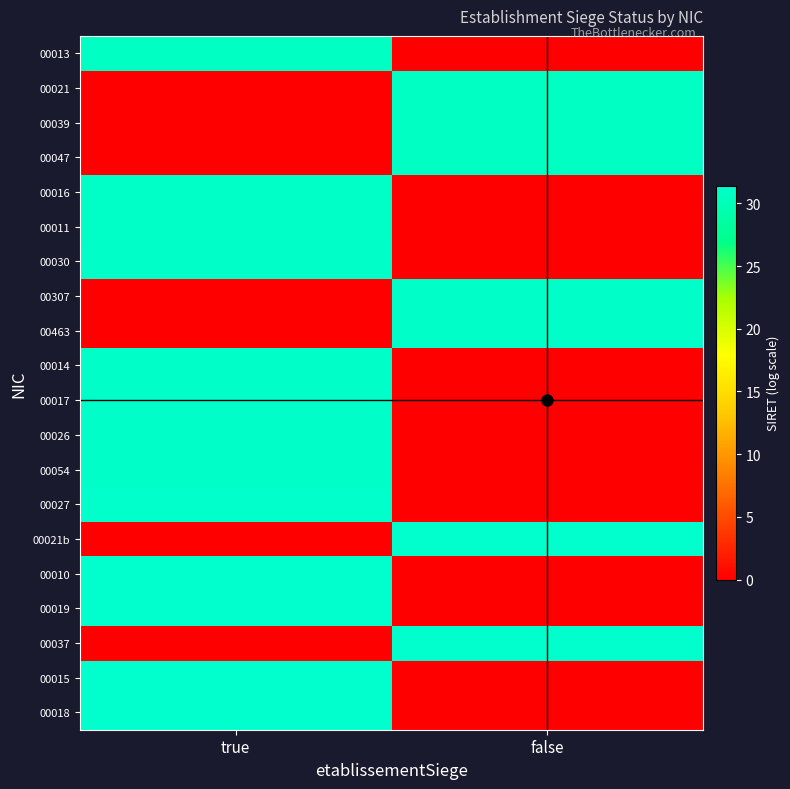

What is the maximum value shown in the chart?

31.4